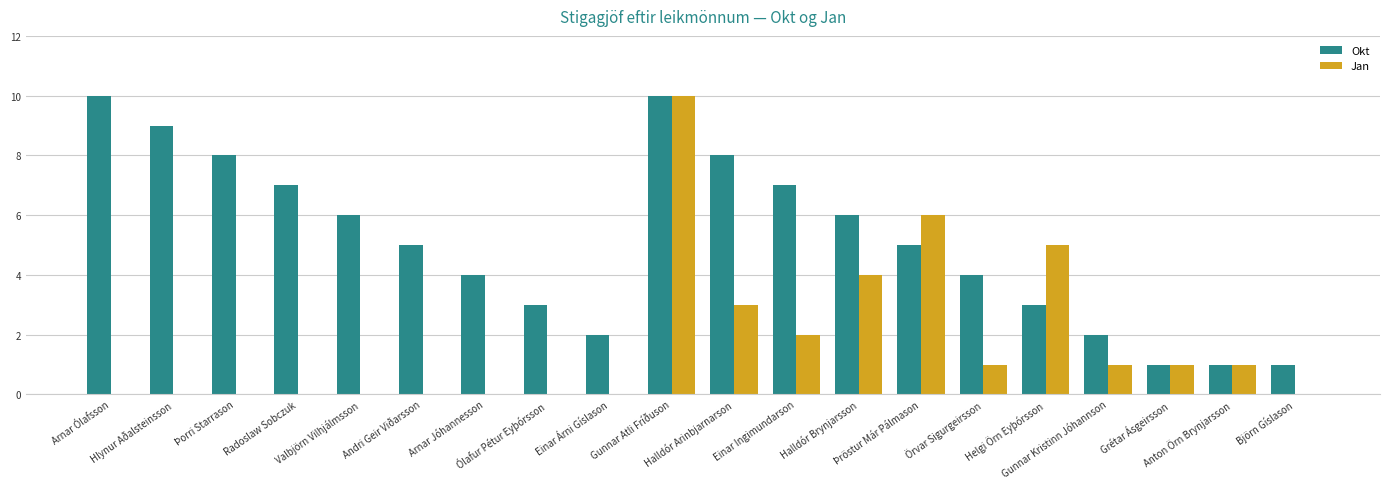

The value of Okt at Grétar Ásgeirsson is 0. True or false?

False